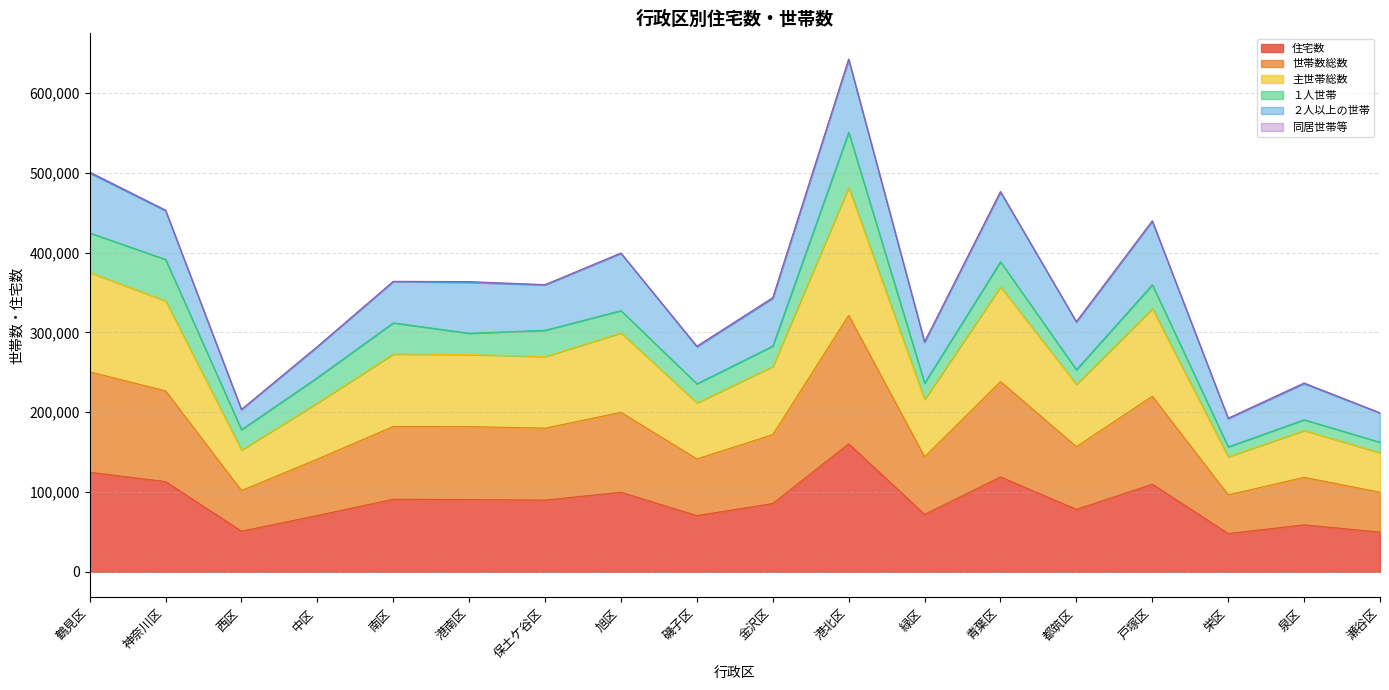

Which series has the largest total across all categories?

主世帯総数